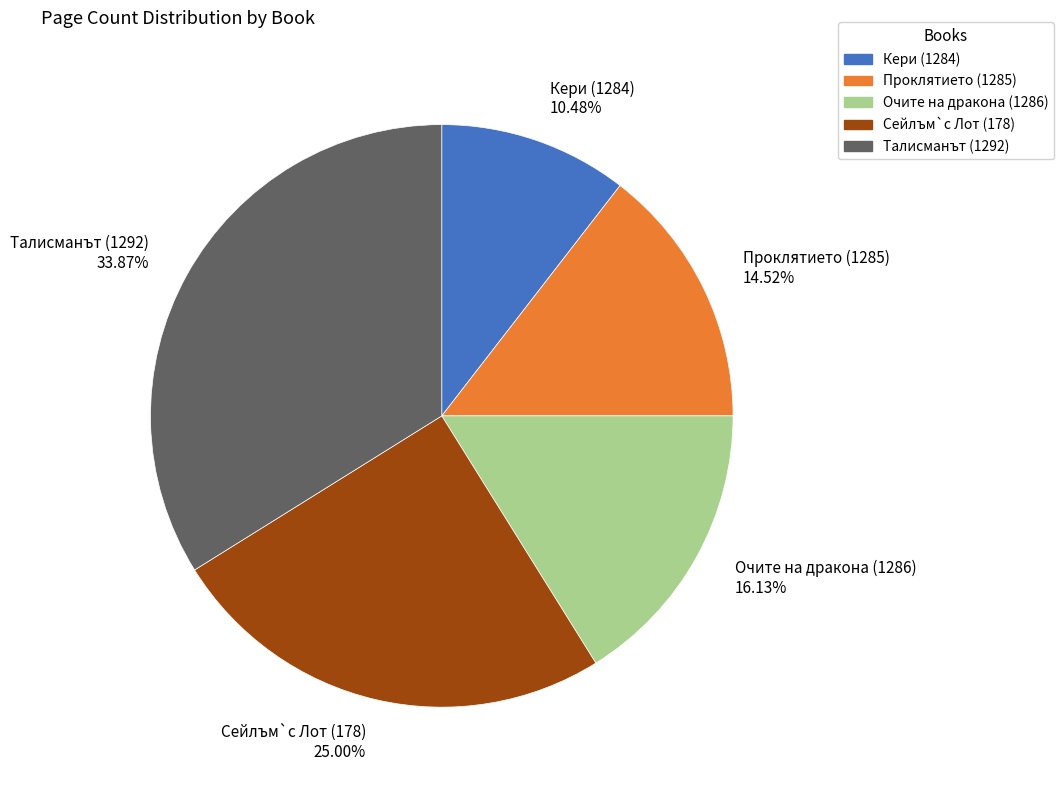

Which category has the smallest portion of the pie?

Кери (1284)